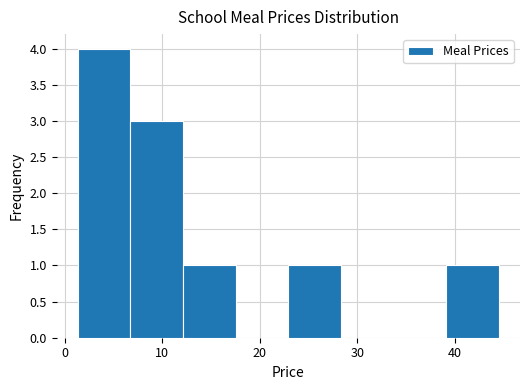

What is the height of the bar covering 39 to 45 on the x-axis? Neither the bar edges nor the heights are printed on the chart, so give them approximately, as read against the axes.

1